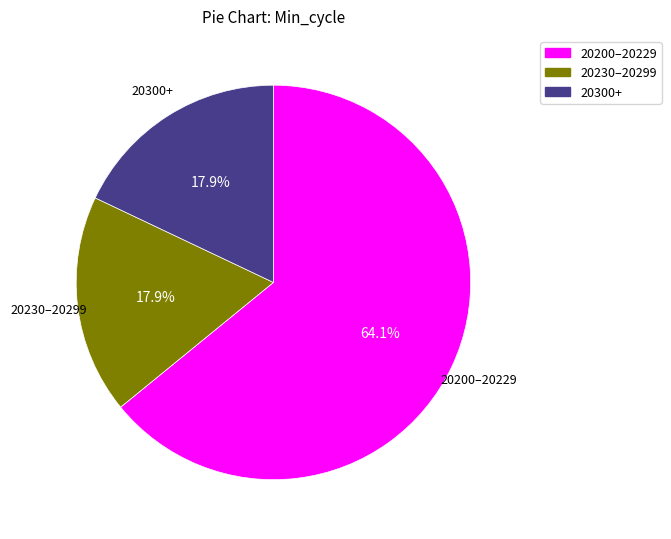

Is there a majority slice in this chart?

Yes